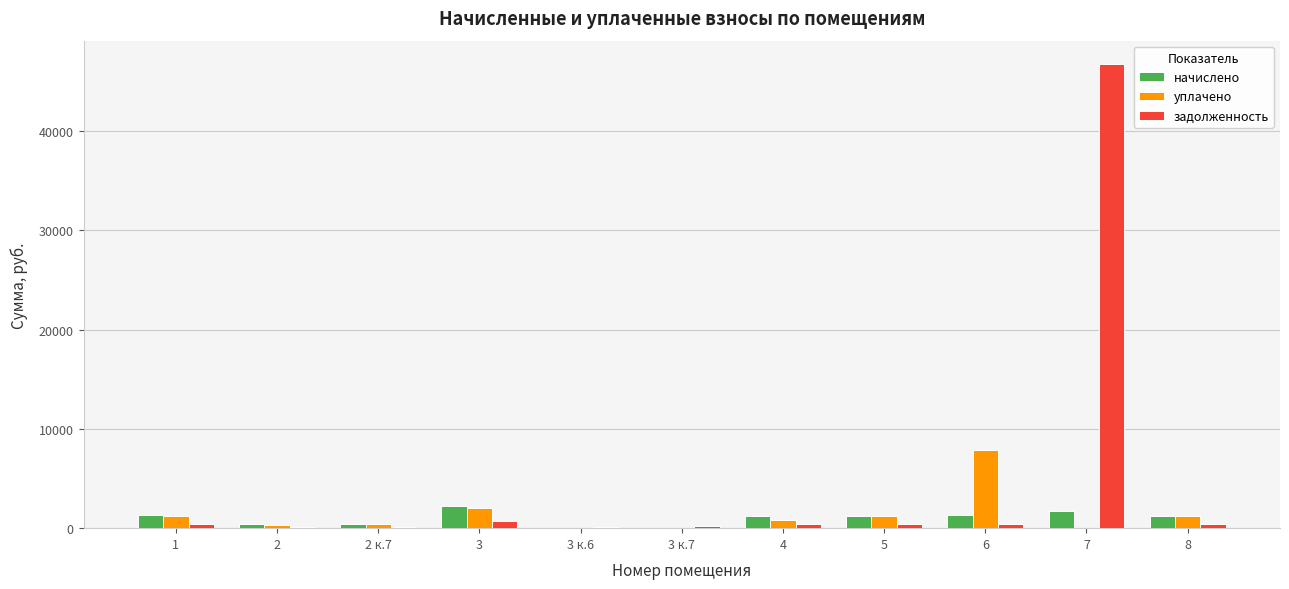

What is the maximum value shown in the chart?

46771.6